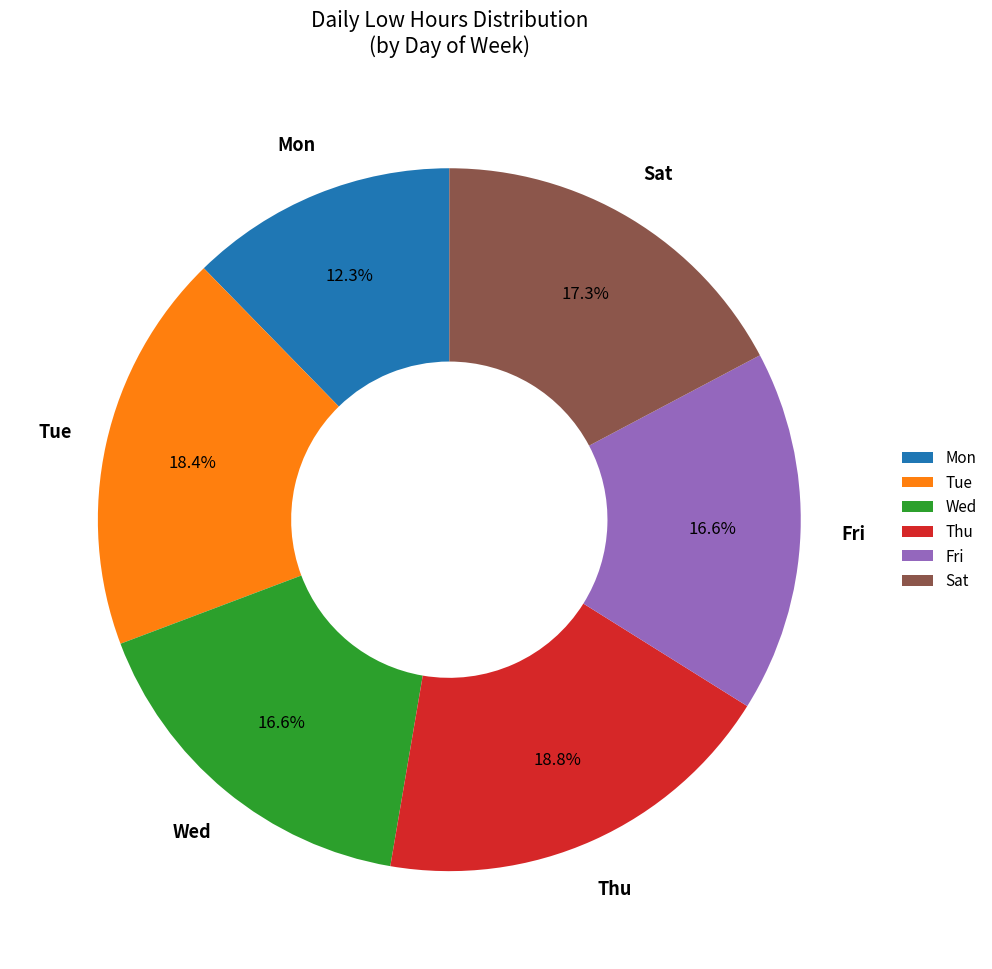

Which has a higher value, Thu or Sat?

Thu